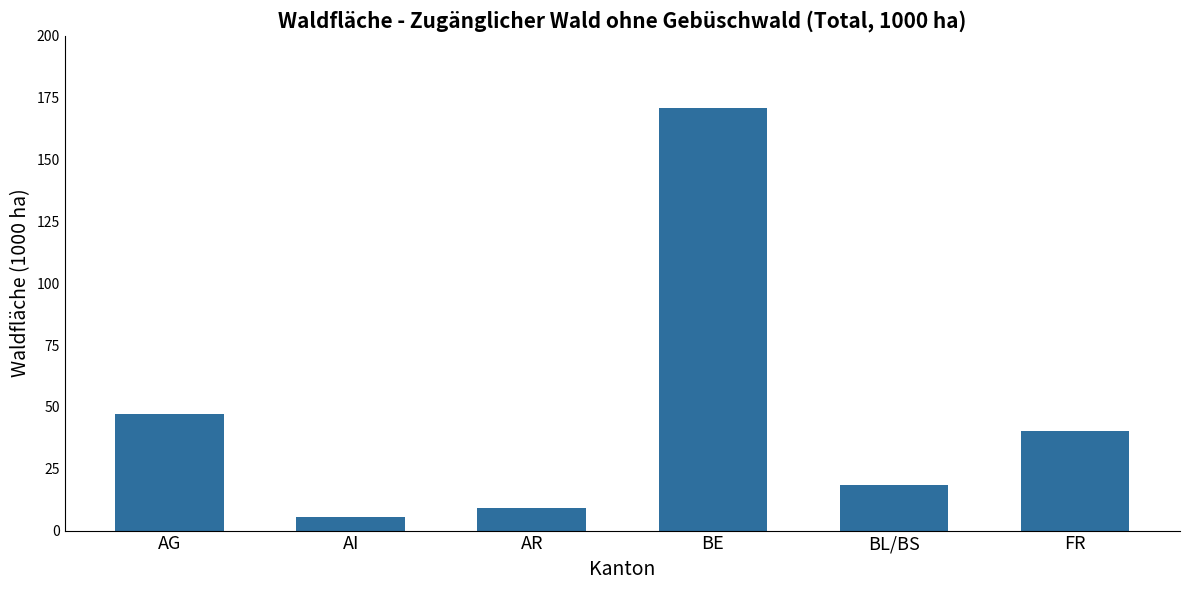

Count the number of values greater than 40.

3